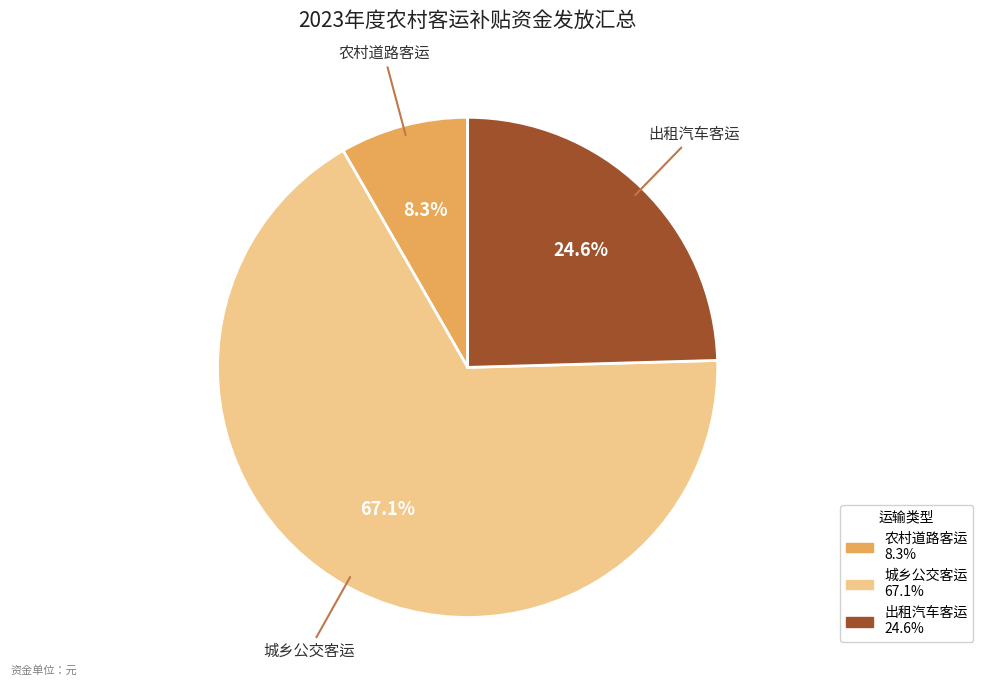

How many segments does this pie chart have?

3